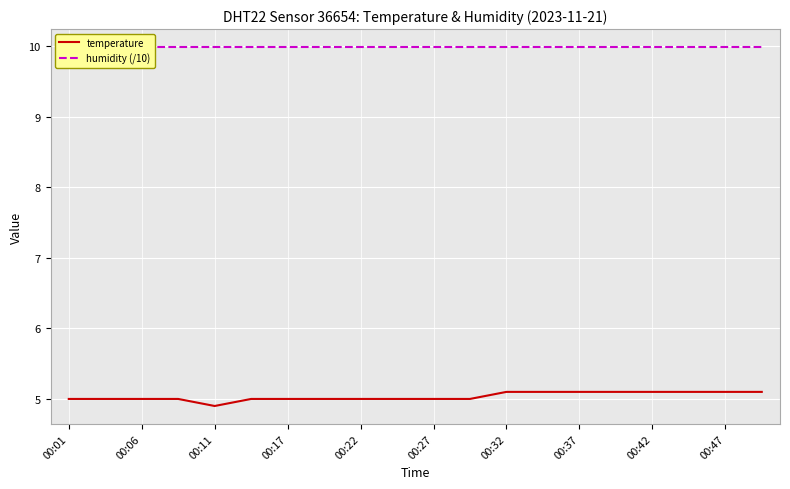

How many temperature values are between 5 and 6?

19